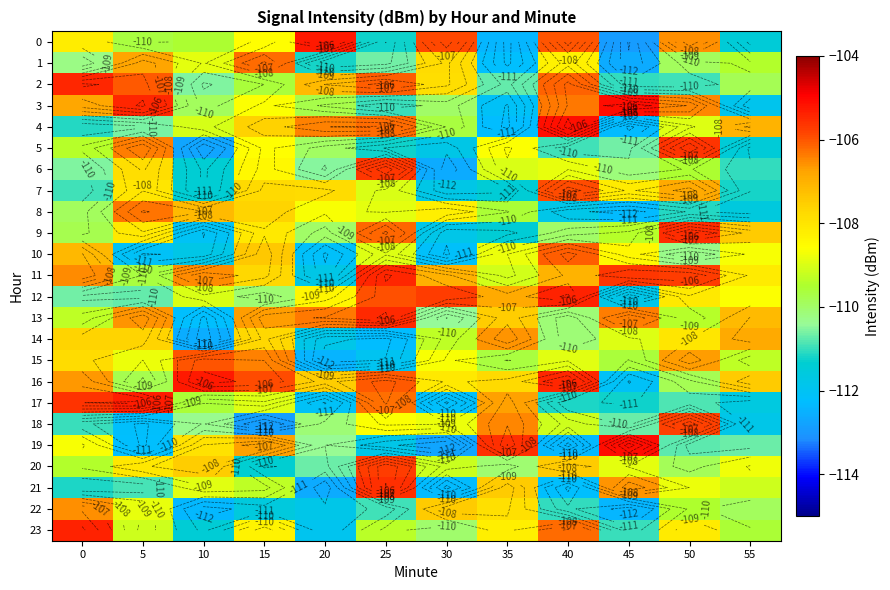

Which has a higher value, 45 or 10?

10